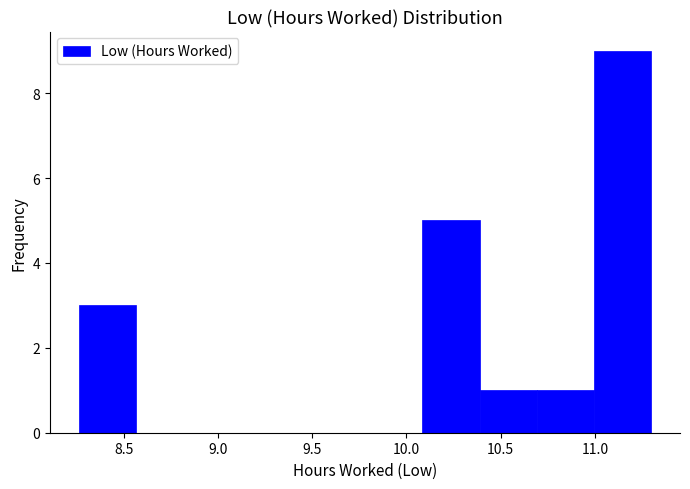

What is the height of the bar covering 10.40 to 10.70 on the x-axis? Neither the bar edges nor the heights are printed on the chart, so give them approximately, as read against the axes.

1